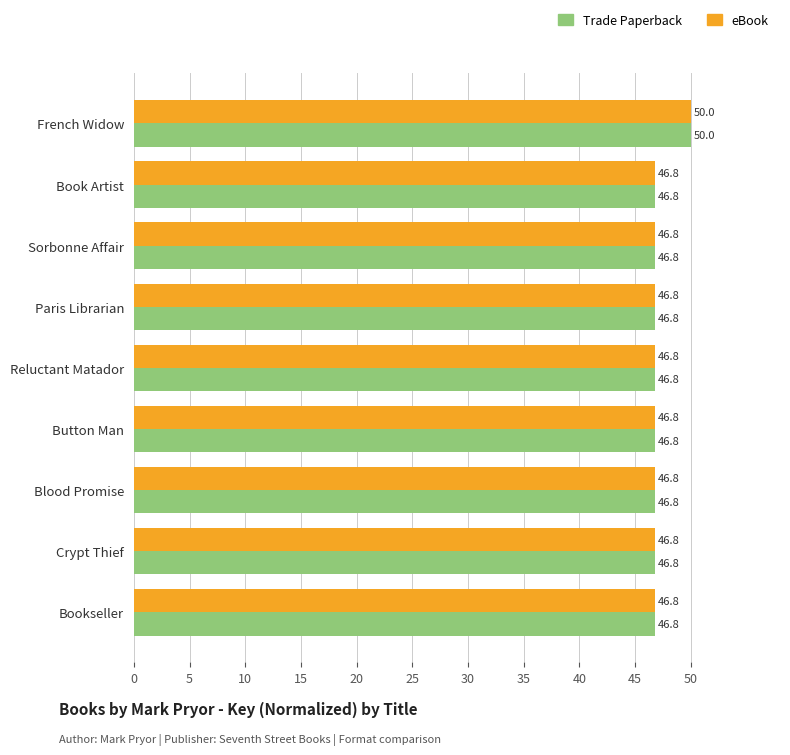

What is the approximate value of eBook at Book Artist?

46.8